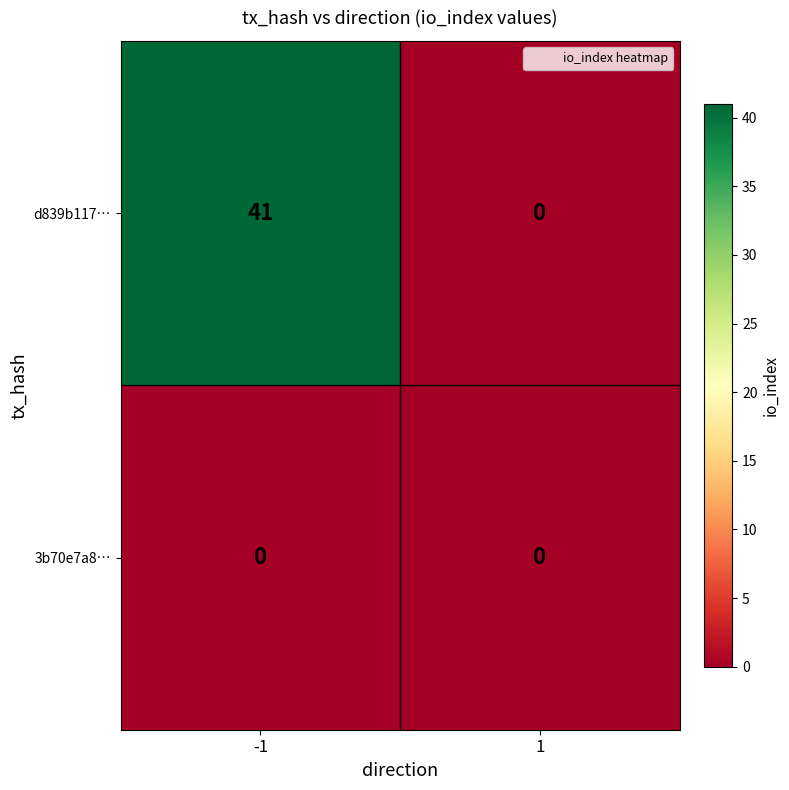

Reading left to right, what are all the values shown in this chart?

d839b117…: -1=41	1=0
3b70e7a8…: -1=0	1=0